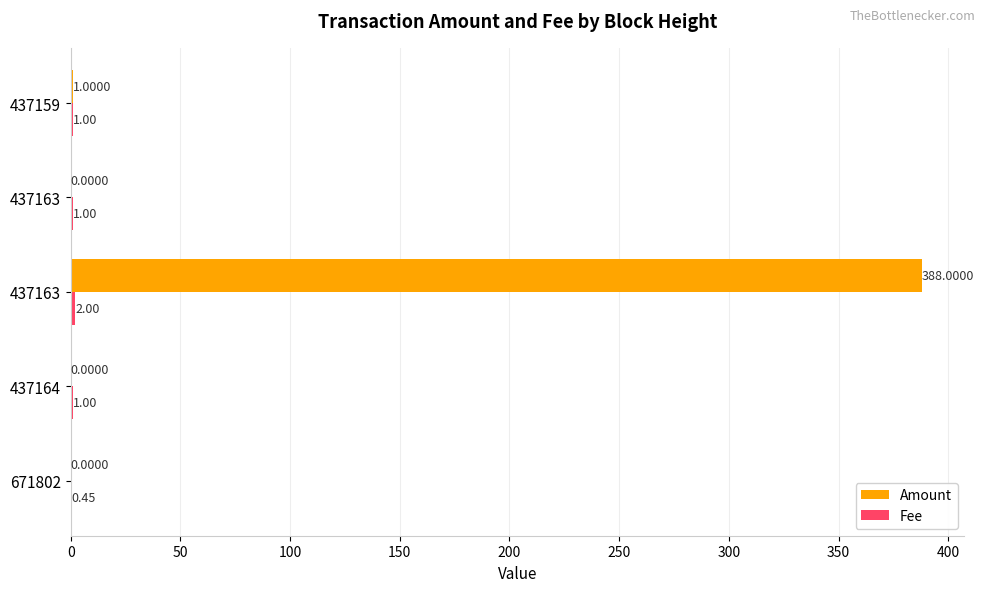

Reading left to right, what are all the values shown in this chart?

Amount: 0.0	0.0	388.0	0.0	1.0
Fee: 0.4	1.0	2.0	1.0	1.0